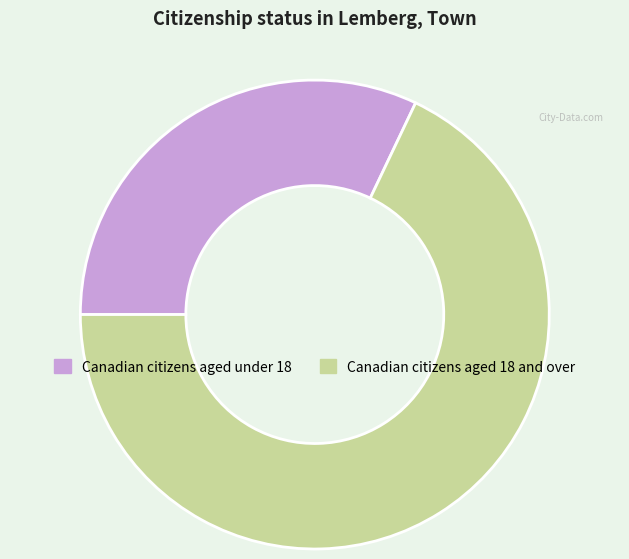

Does any single category account for the majority?

Yes